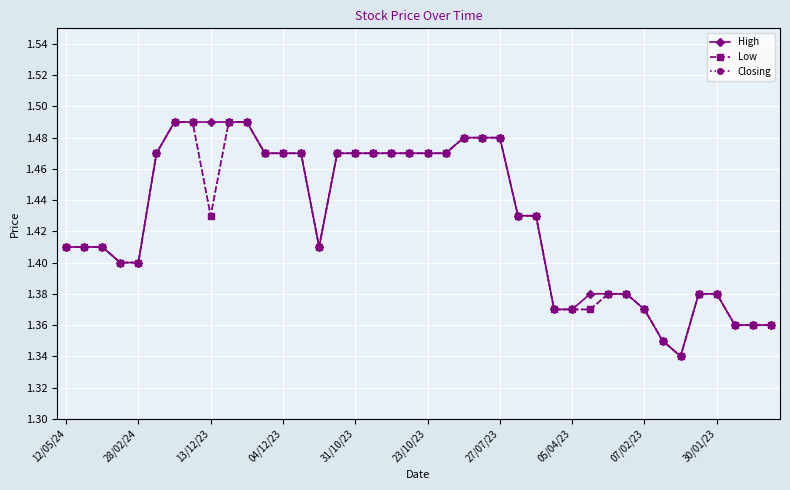

Does the chart have visible grid lines?

Yes